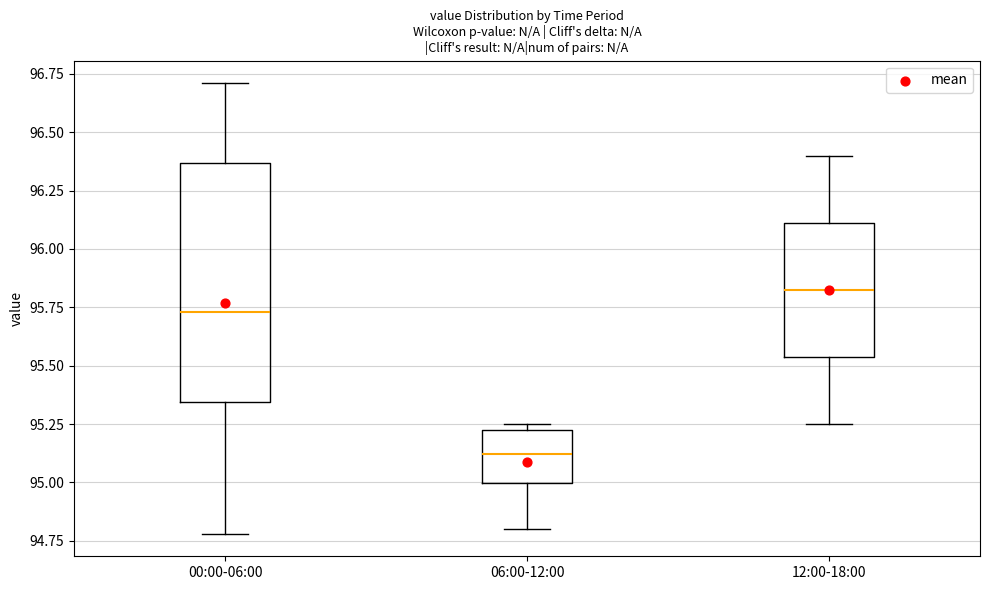

Reading left to right, read every box against the y-axis: the position of its median line, the range the box covers, and the ends of its whiskers. The values are not printed on the chart, so give them approximately, as read against the axis.

00:00-06:00: median 95.75, box 95.35 to 96.35, whiskers 94.80 to 96.70
06:00-12:00: median 95.10, box 95.00 to 95.25, whiskers 94.80 to 95.25 (just above the box's upper edge)
12:00-18:00: median 95.85, box 95.55 to 96.10, whiskers 95.25 to 96.40